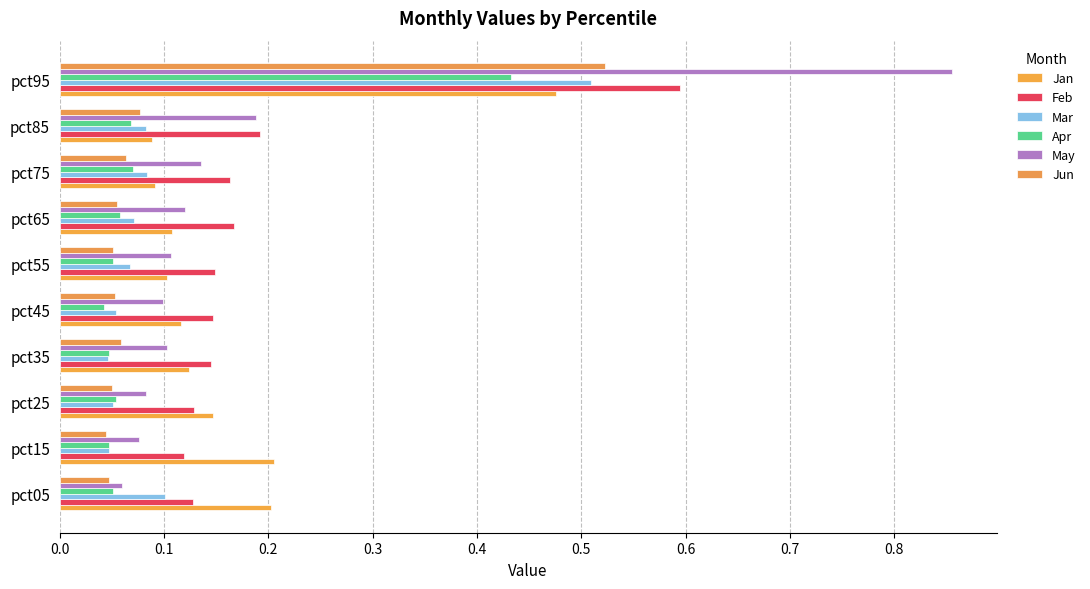

Count the Mar values in the range 0 to 1.

10